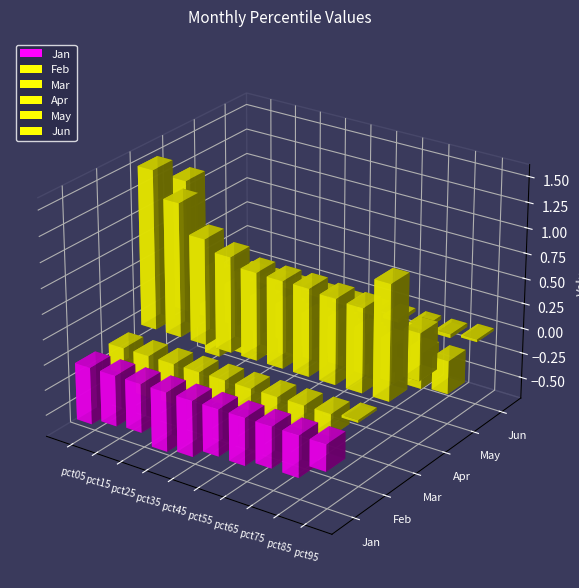

Reading left to right, transcribe all the data shown in this chart.

Jan: pct05=-0.6	pct15=-0.5	pct25=-0.5	pct35=-0.6	pct45=-0.6	pct55=-0.5	pct65=-0.5	pct75=-0.4	pct85=-0.4	pct95=-0.3
Feb: pct05=-0.3	pct15=-0.4	pct25=-0.4	pct35=-0.3	pct45=-0.2	pct55=-0.2	pct65=-0.2	pct75=-0.2	pct85=-0.2	pct95=0.0
Mar: pct05=1.6	pct15=1.3	pct25=1.0	pct35=0.9	pct45=0.9	pct55=0.9	pct65=0.9	pct75=0.8	pct85=0.8	pct95=1.1
Apr: pct05=1.3	pct15=0.4	pct25=0.4	pct35=0.3	pct45=0.3	pct55=0.3	pct65=0.3	pct75=0.3	pct85=0.3	pct95=0.5
May: pct05=-0.7	pct15=-0.6	pct25=-0.5	pct35=-0.4	pct45=-0.4	pct55=-0.4	pct65=-0.4	pct75=-0.4	pct85=-0.4	pct95=-0.3
Jun: pct05=-0.2	pct15=-0.0	pct25=-0.0	pct35=-0.0	pct45=-0.0	pct55=-0.0	pct65=-0.0	pct75=-0.0	pct85=-0.0	pct95=0.0